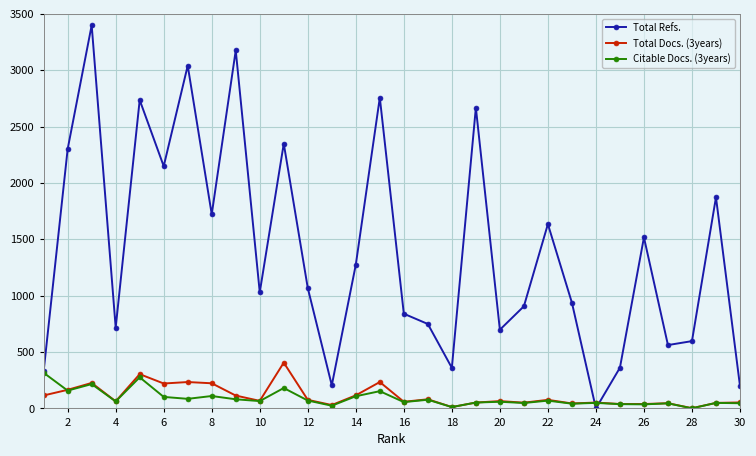

True or false: Total Docs. (3years) and Total Refs. cross at least once.

True